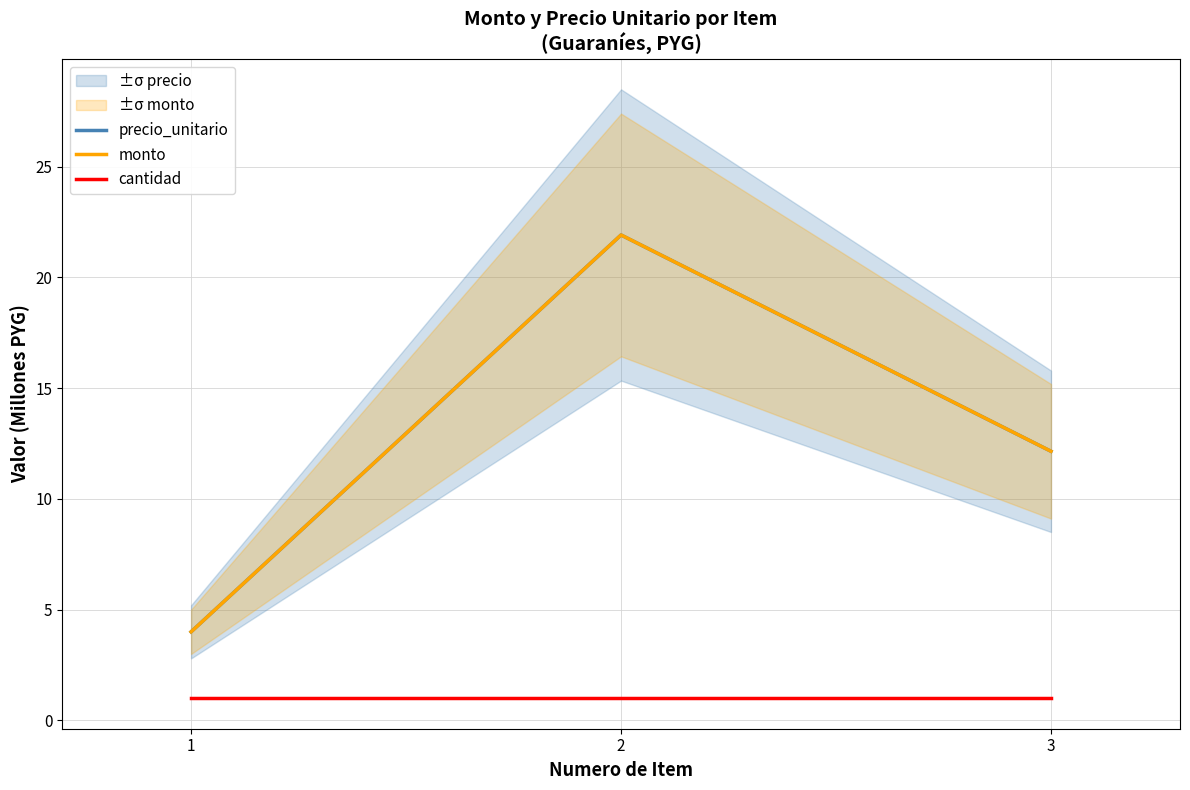

What is the sum of the cantidad values at 3 and 2?

2.0